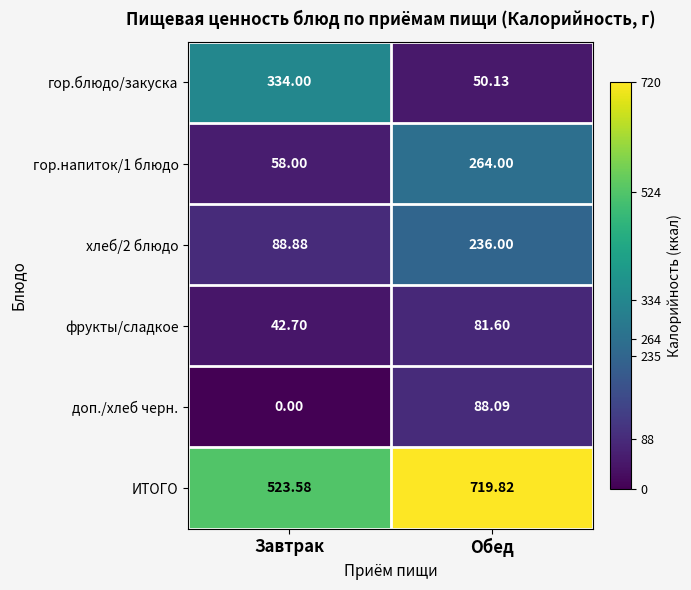

Which series changed the most between Завтрак and Обед?

гор.блюдо/закуска